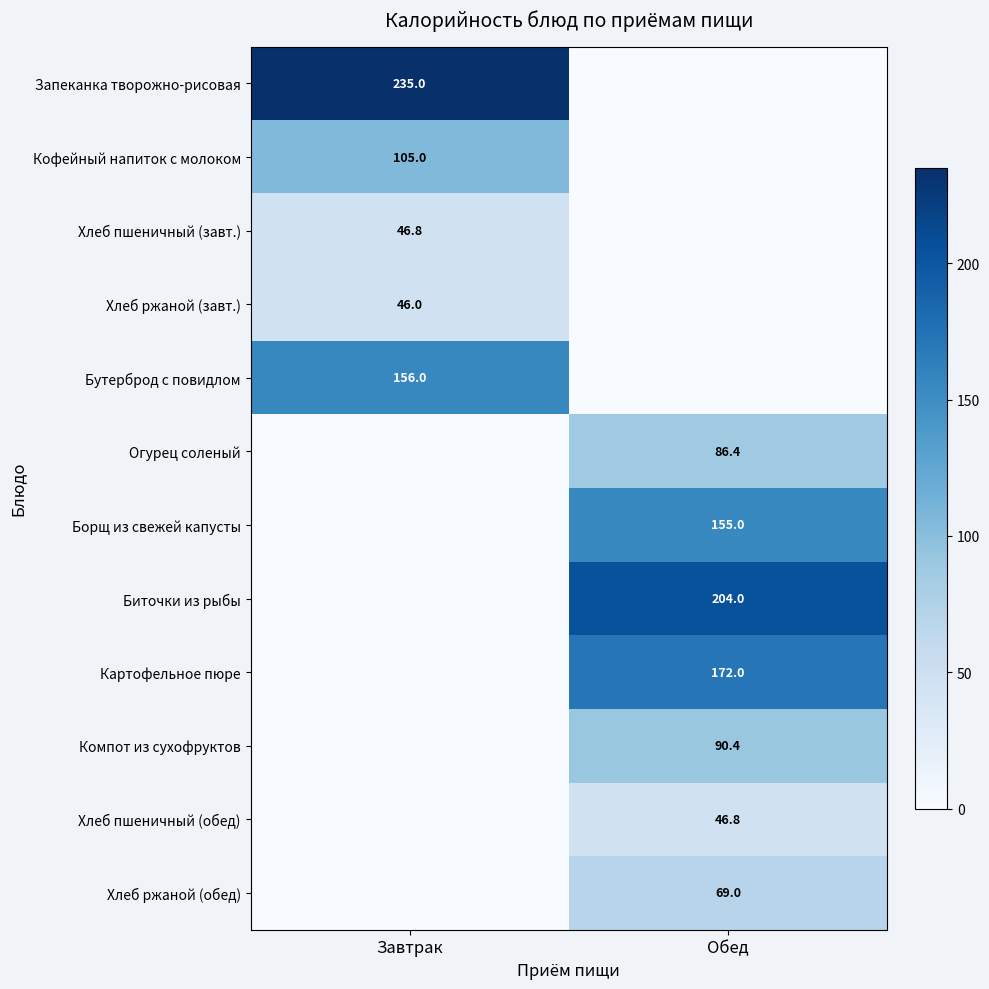

At which category is the sum across all series the highest?

Обед